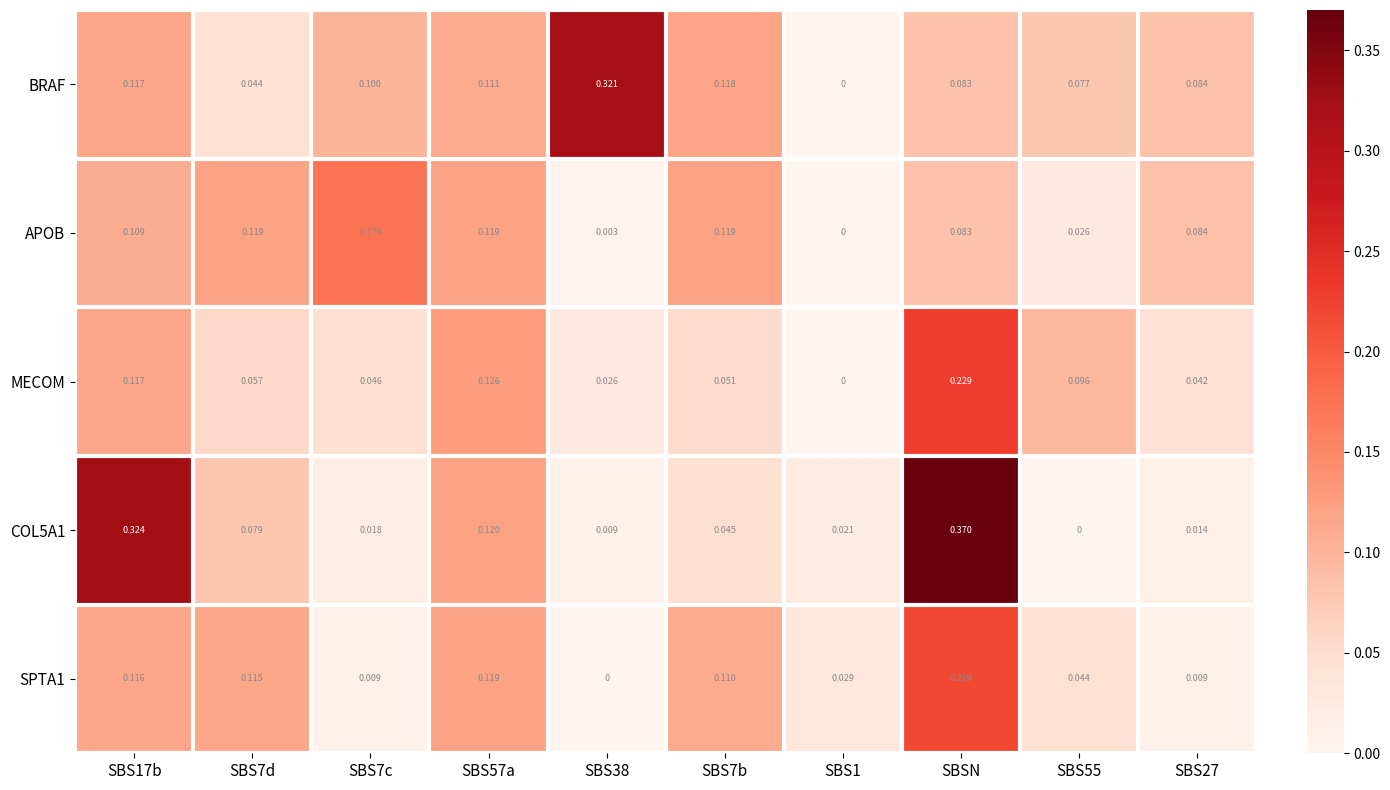

Which series has the largest total across all categories?

BRAF